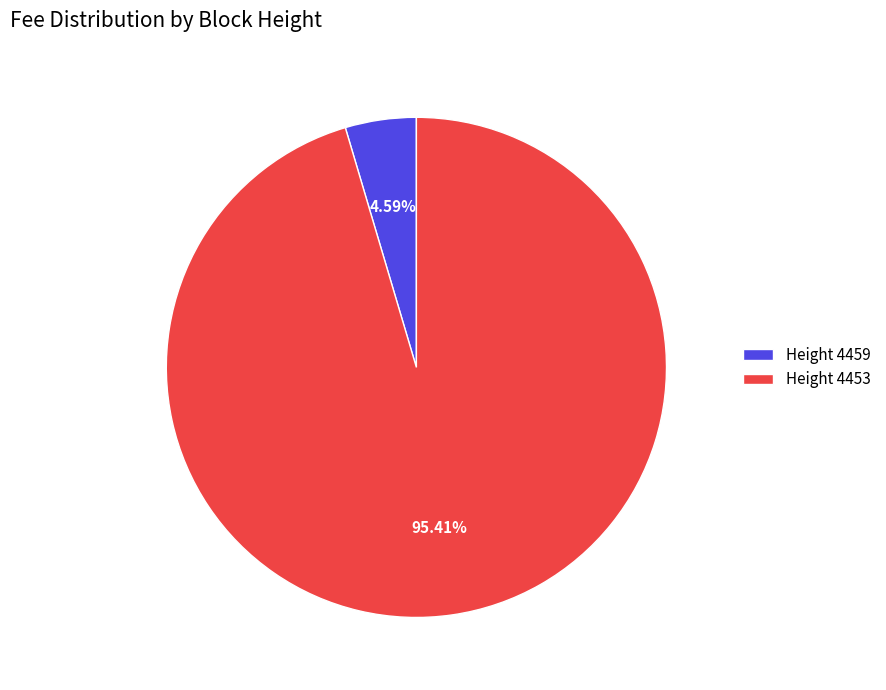

To the nearest percent, what is the average slice percentage?

50%